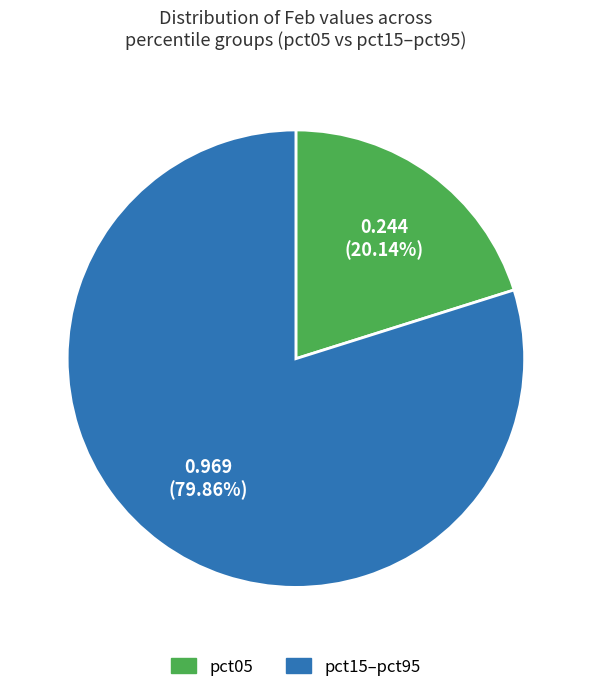

Is there any slice that represents more than half of the pie?

Yes